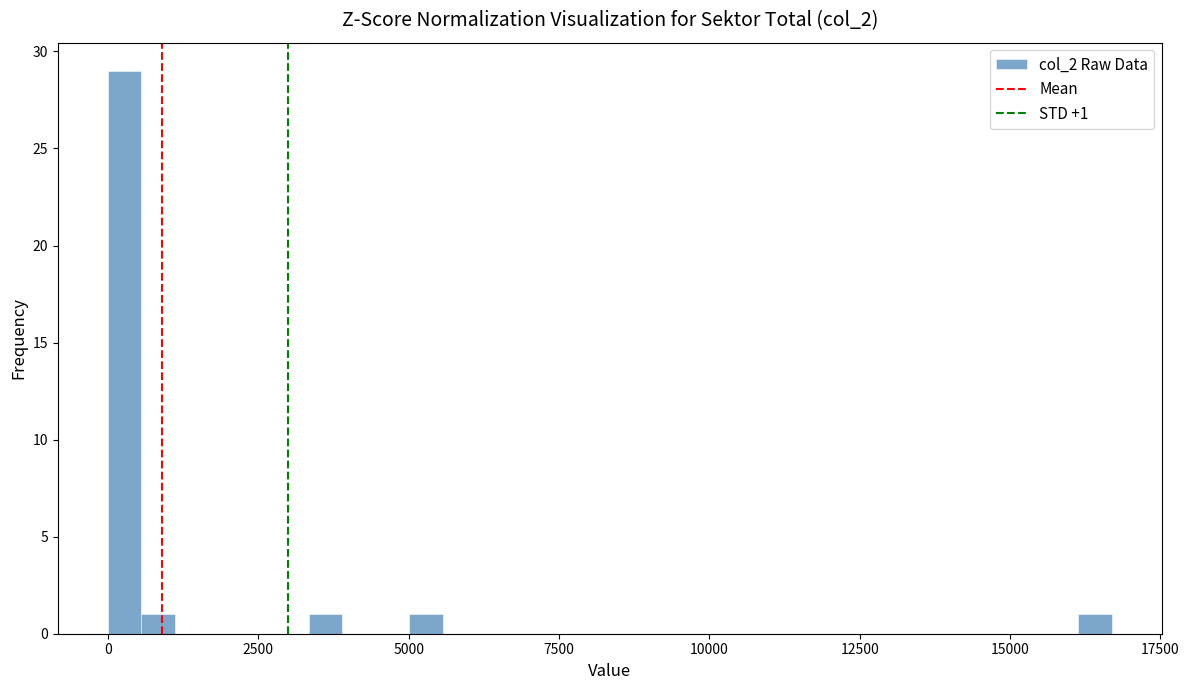

Around what value on the x-axis is the tallest bar? Give the approximate position of its centre, as read against the axis.

500